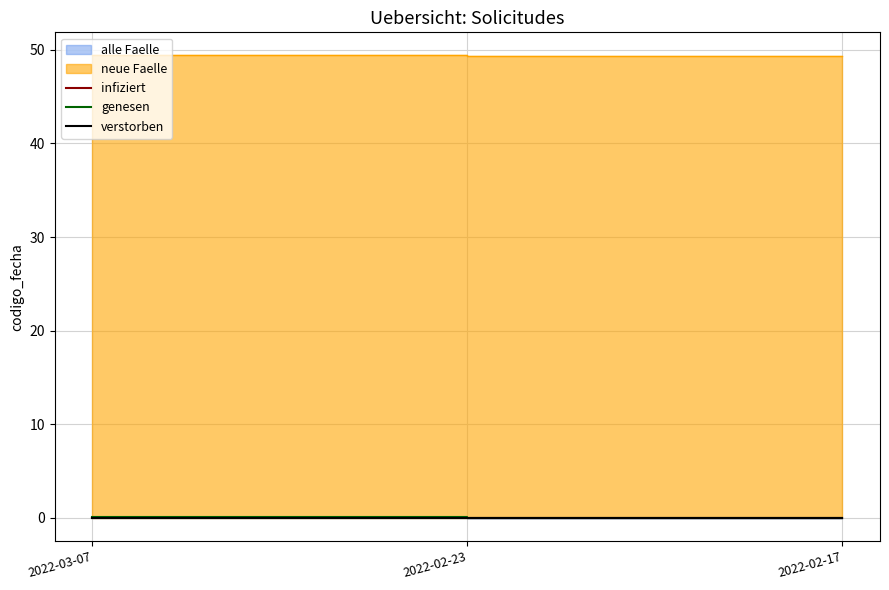

Which series has the largest range (max minus min)?

genesen